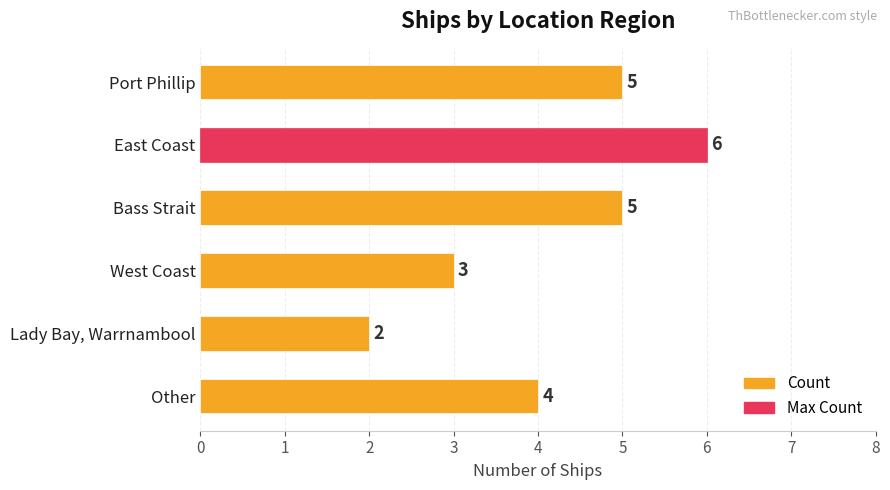

How many distinct data groups are displayed?

1